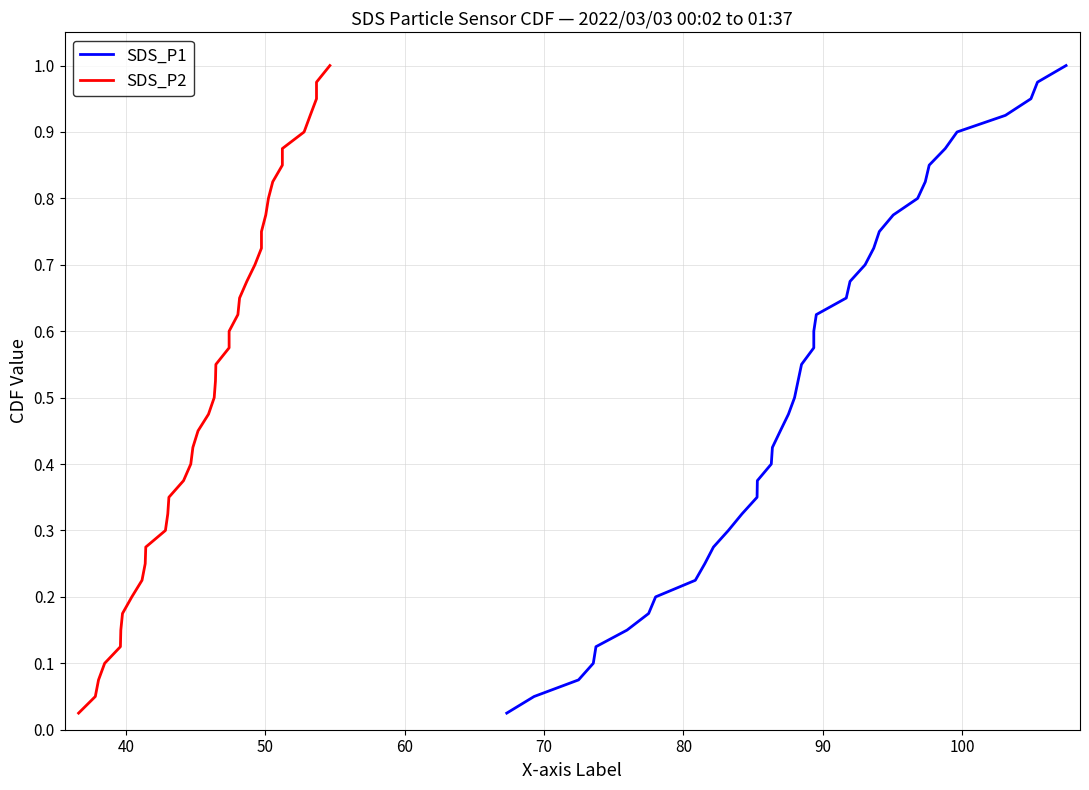

True or false: SDS_P2 and SDS_P1 cross at least once.

False